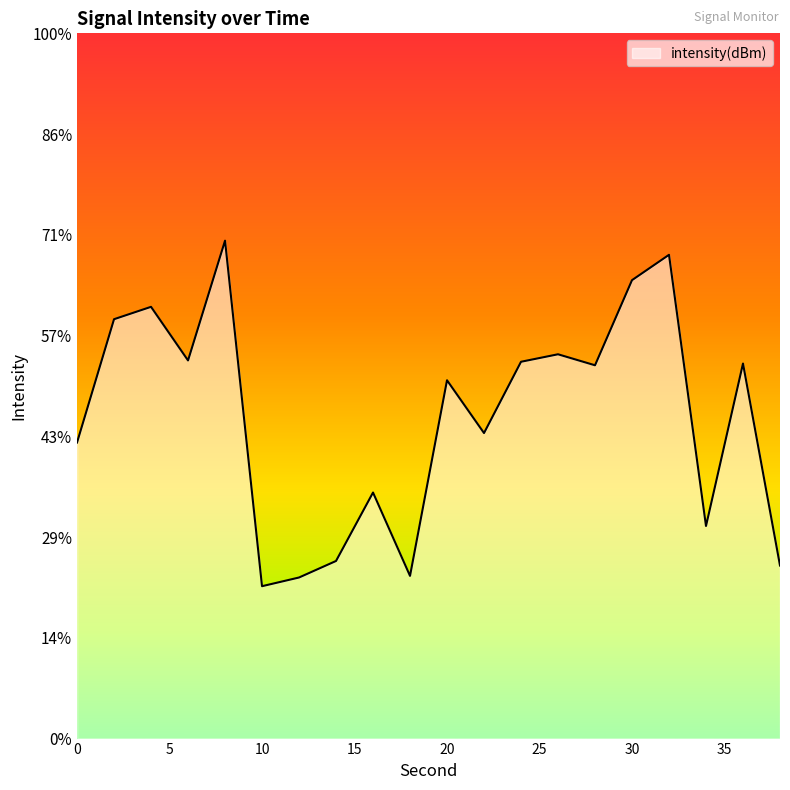

Is it true that the value at 36 is -234.1?

False